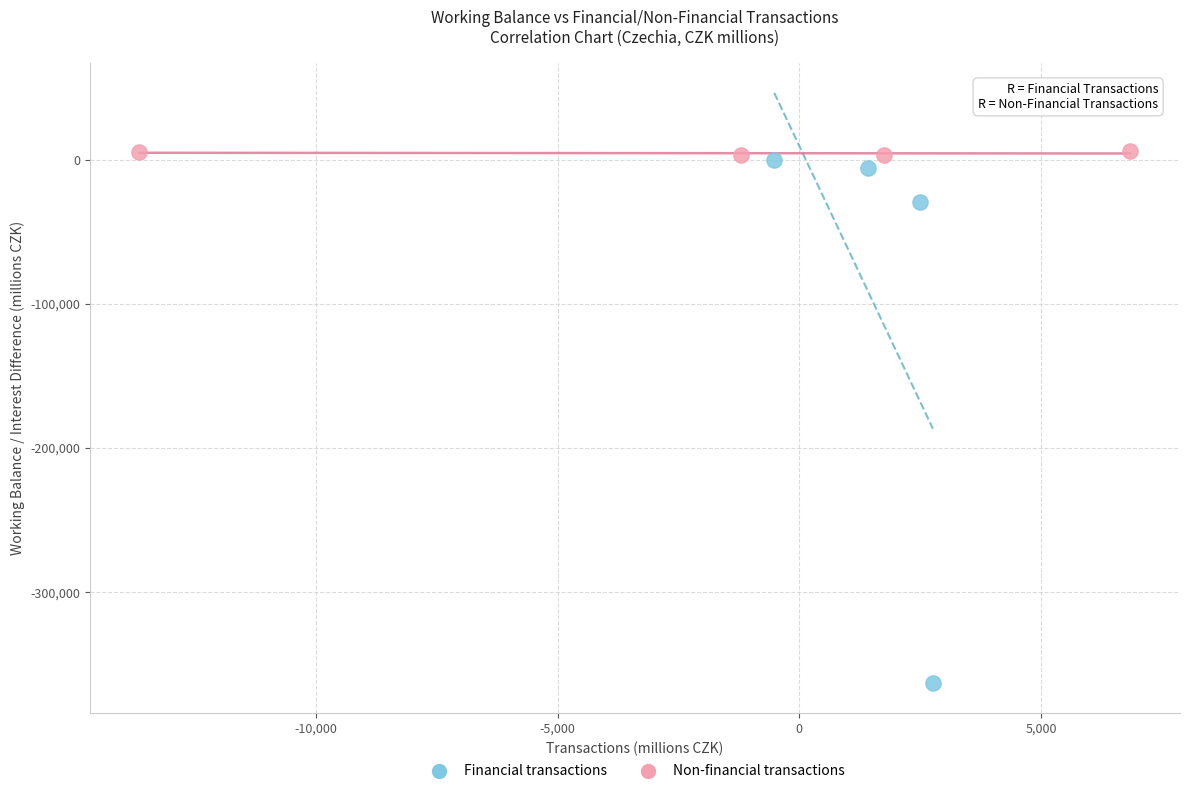

Which series has the widest spread of Y values?

Financial transactions